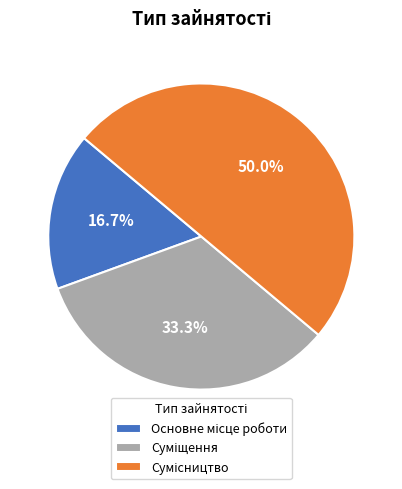

To the nearest percent, what percentage of the pie is Суміщення?

33%